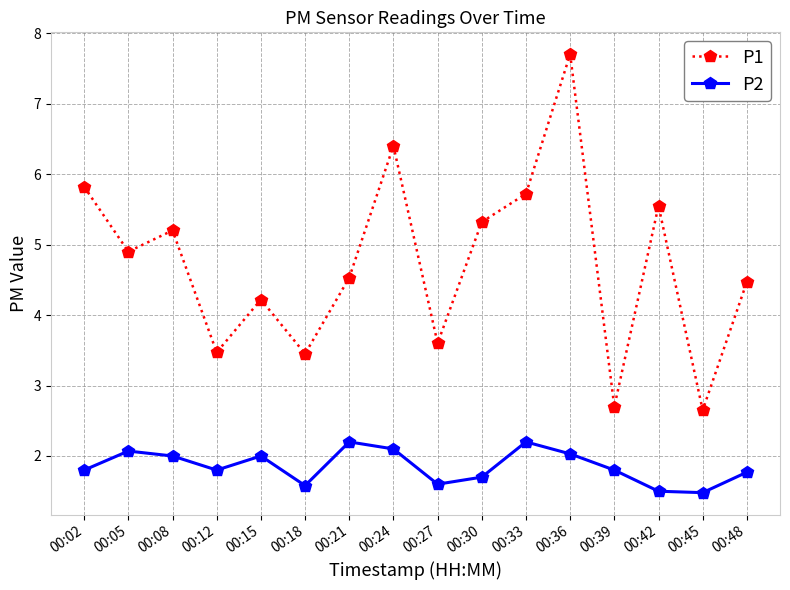

What is the total value across all series at 00:15?

6.2